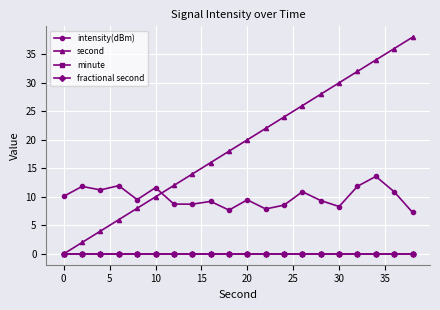

What is the minimum value for intensity(dBm)?

7.3